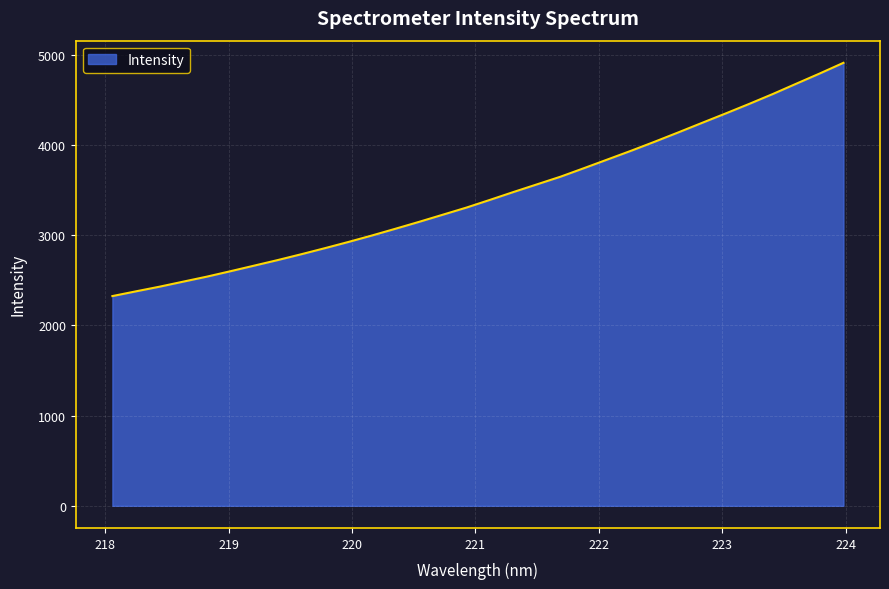

What is the maximum value shown in the chart?

4910.9